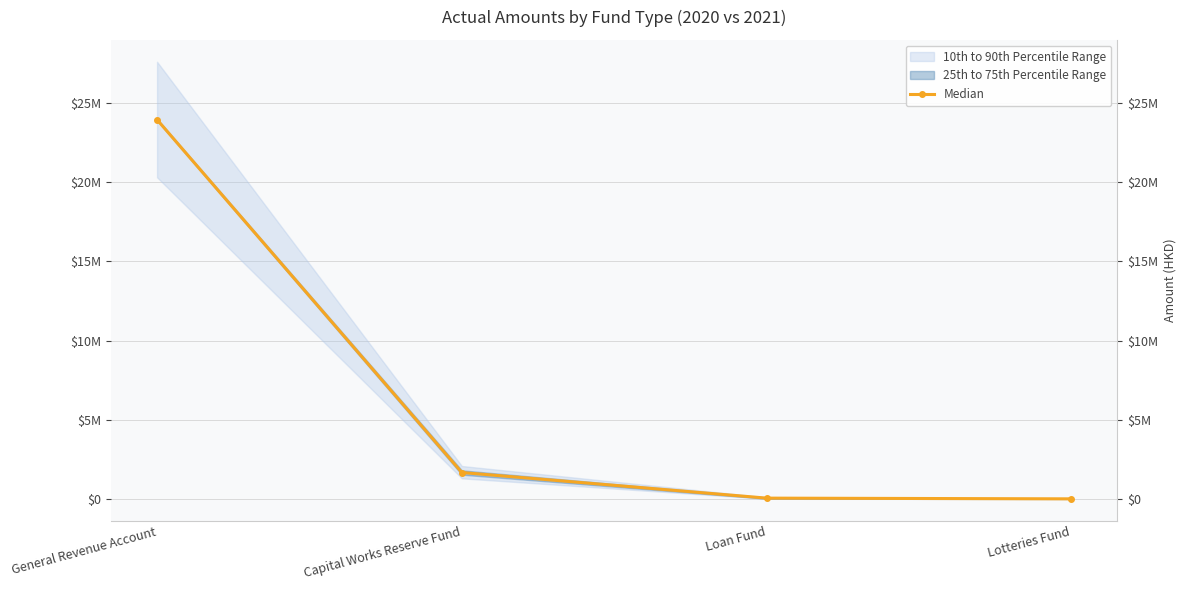

Is it true that the value at Lotteries Fund is 23850.5?

True